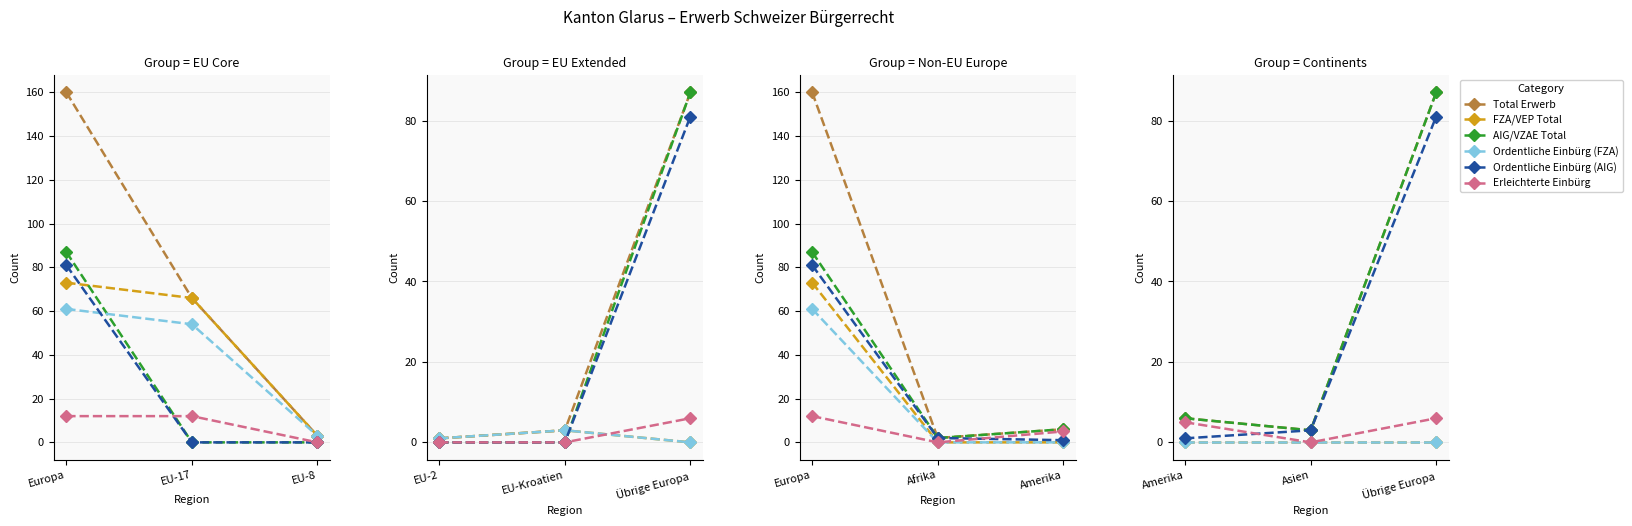

How many lines are shown in the chart?

6